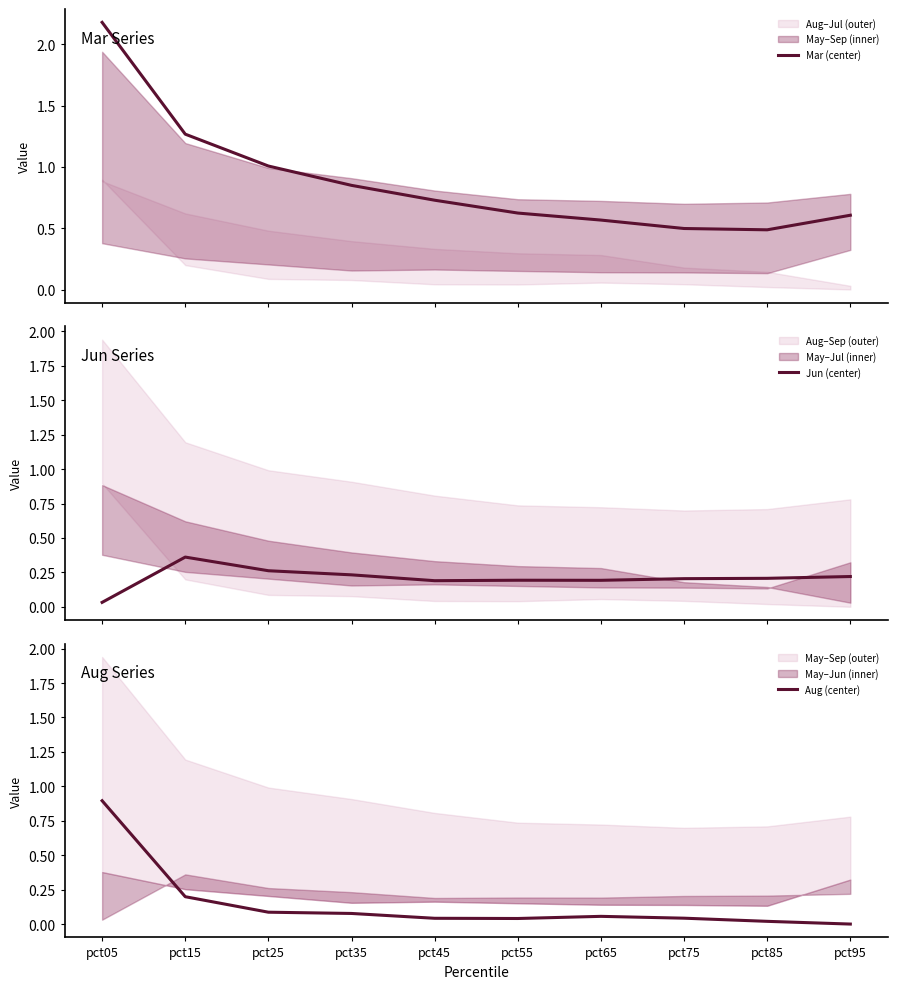

Count the number of categories in the chart.

10